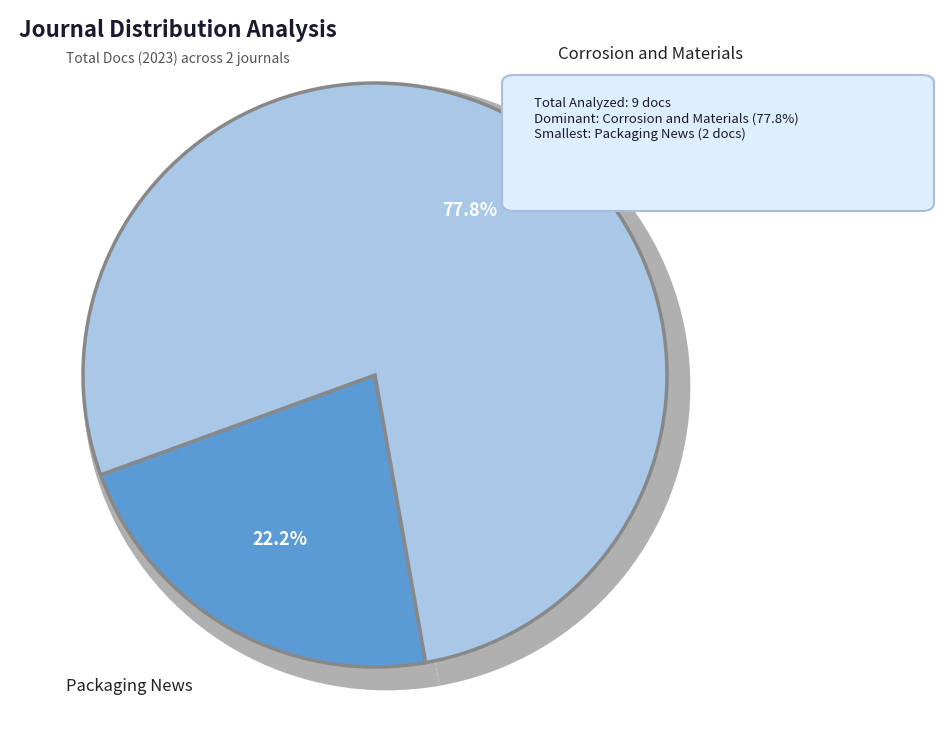

How many slices are in this pie chart?

2